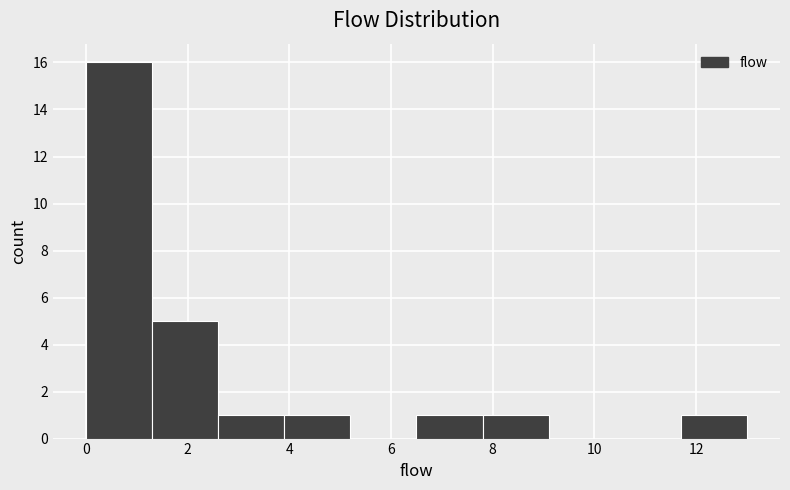

What is the height of the bar covering 3.9 to 5.2 on the x-axis? Neither the bar edges nor the heights are printed on the chart, so give them approximately, as read against the axes.

1